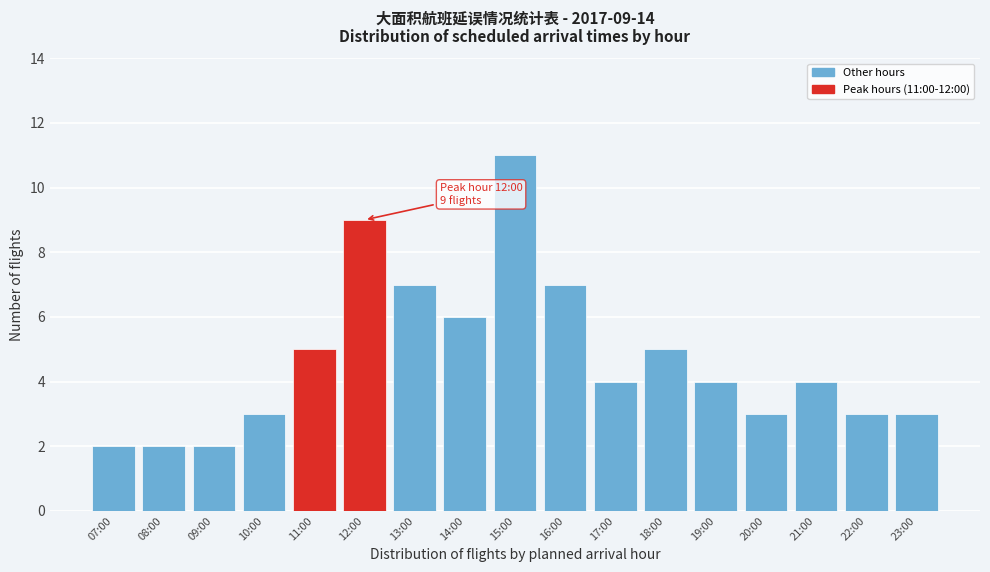

Reading left to right, extract all data points from this chart.

07:00=2	08:00=2	09:00=2	10:00=3	11:00=5	12:00=9	13:00=7	14:00=6	15:00=11	16:00=7	17:00=4	18:00=5	19:00=4	20:00=3	21:00=4	22:00=3	23:00=3